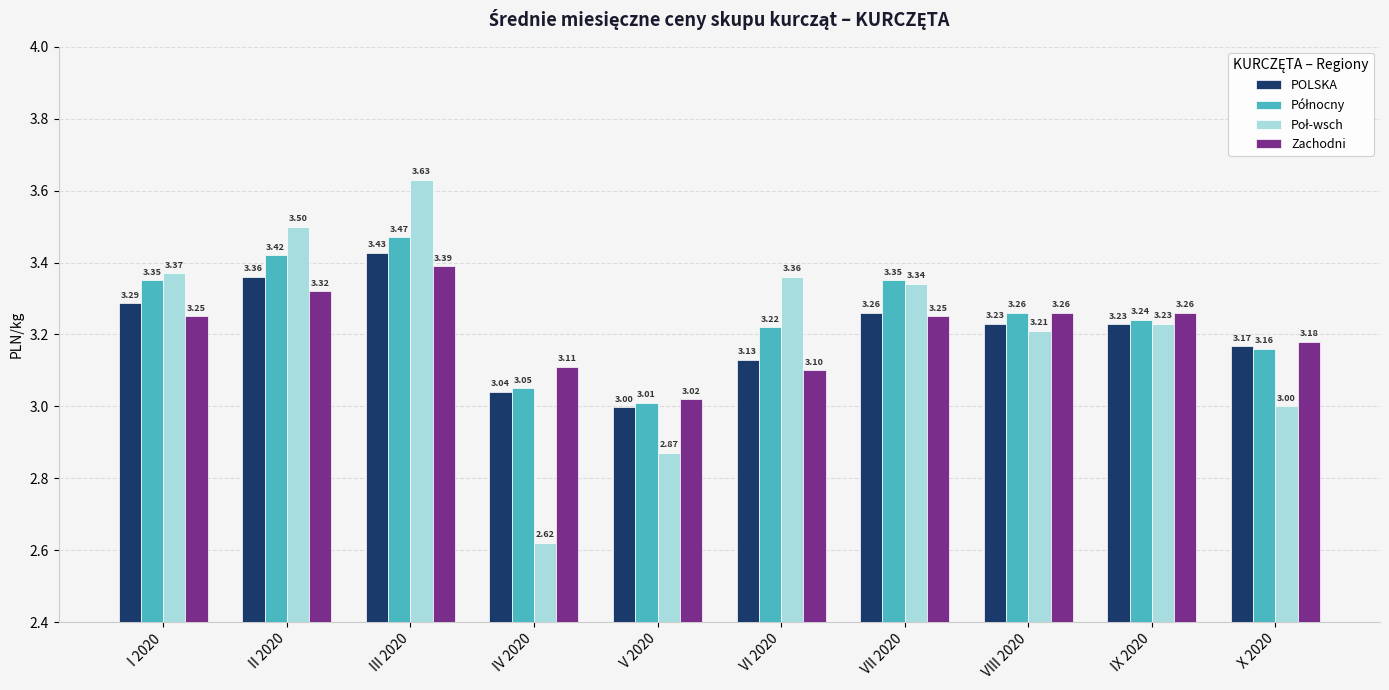

At how many categories does at least one series exceed 3?

10